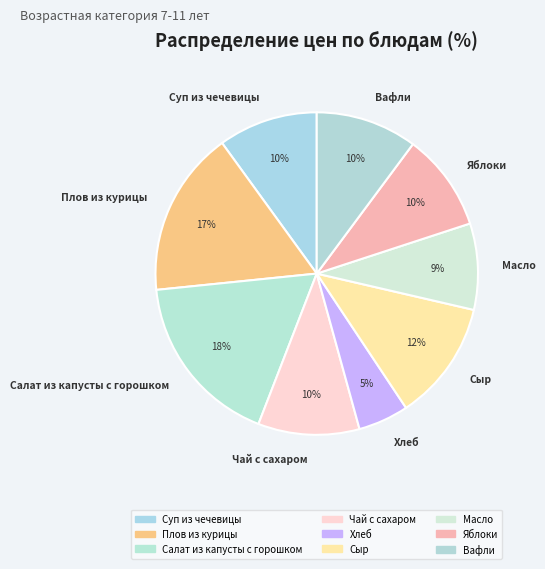

Which slice is the largest?

Салат из капусты с горошком